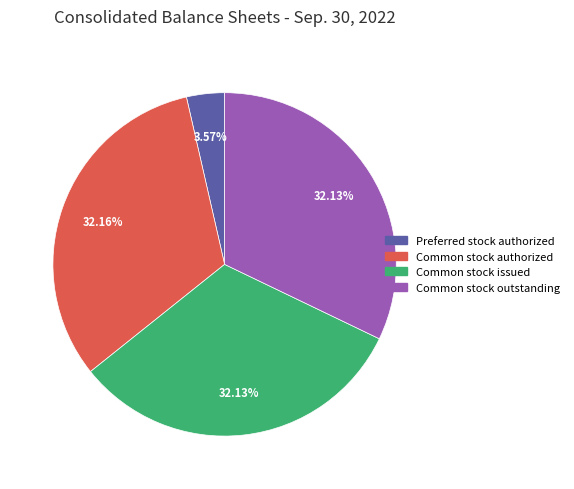

Is Common stock authorized the majority of the pie?

No